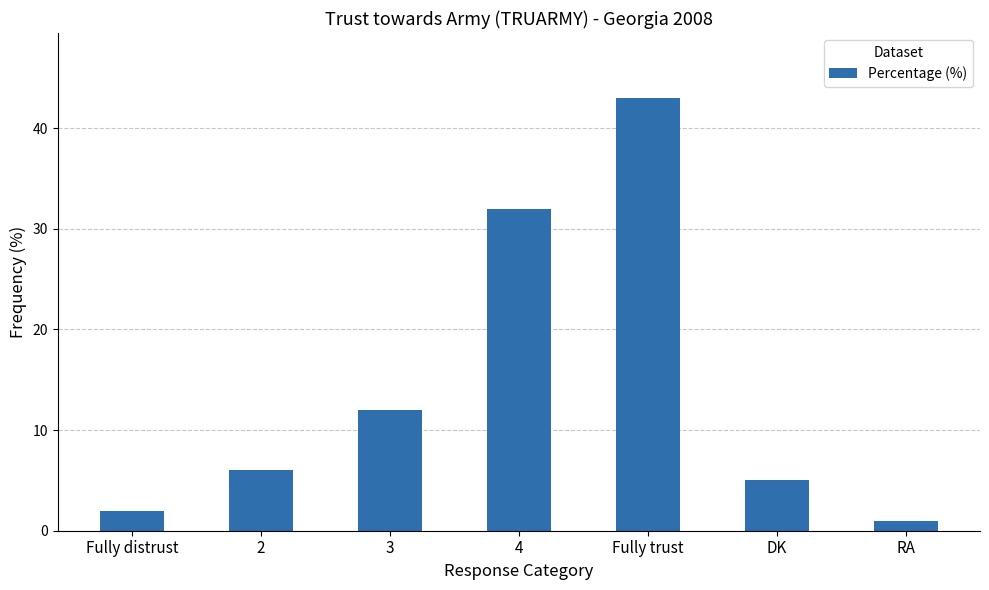

Which has a higher value, RA or 2?

2